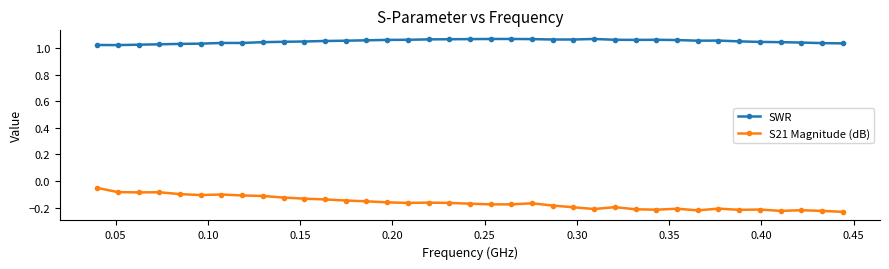

True or false: SWR has more than 0 interior local peaks.

True